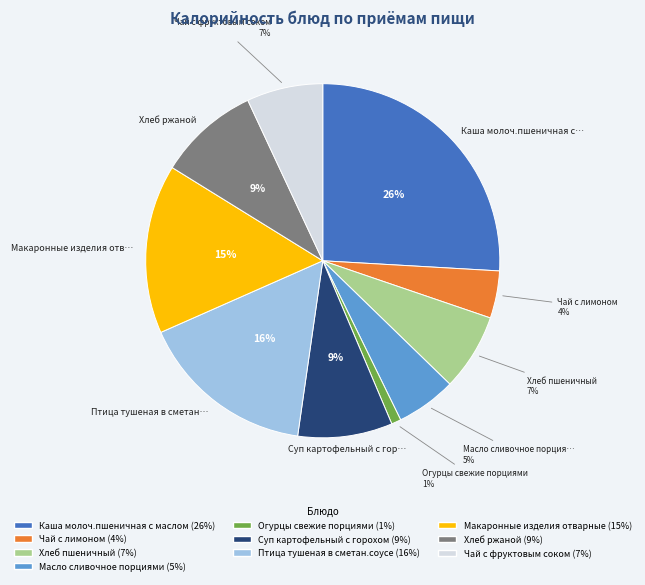

How many slices are in this pie chart?

10